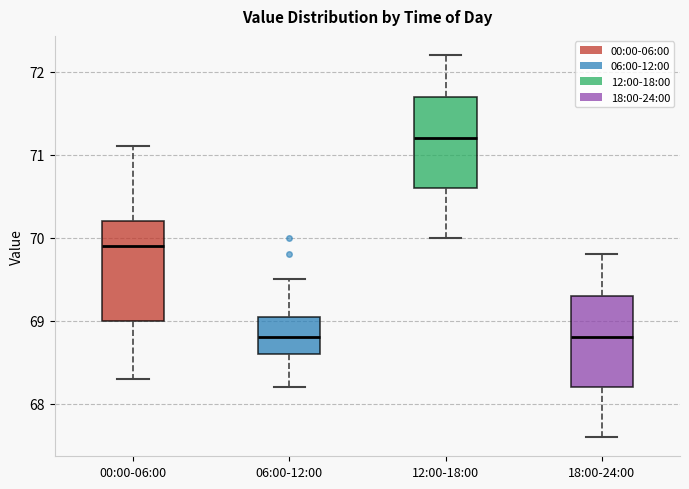

Reading left to right, transcribe this box plot: for each box, give where its median line is, the range the box spans, and where its two whiskers end, as read against the y-axis. The values are not printed on the chart, so give them approximately, as read against the axis.

00:00-06:00: median 69.9, box 69.0 to 70.2, whiskers 68.3 to 71.1
06:00-12:00: median 68.8, box 68.6 to 69.1, whiskers 68.2 to 69.5
12:00-18:00: median 71.2, box 70.6 to 71.7, whiskers 70.0 to 72.2
18:00-24:00: median 68.8, box 68.2 to 69.3, whiskers 67.6 to 69.8